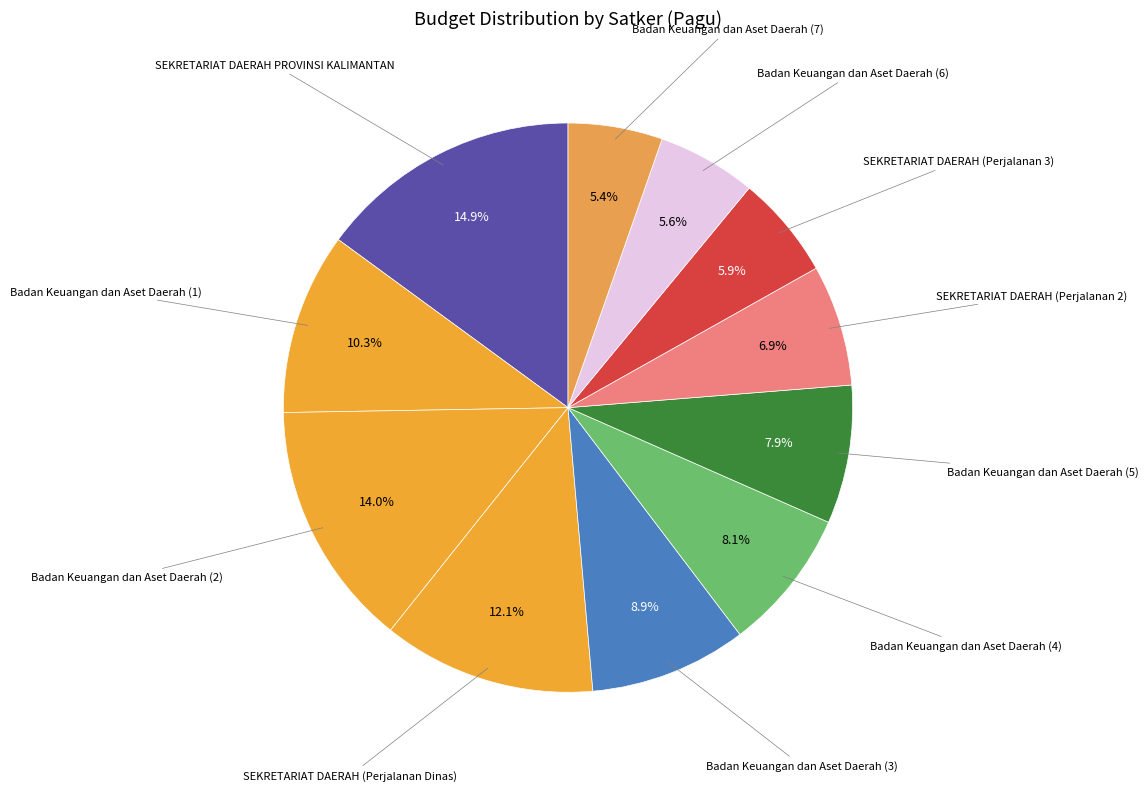

How many segments does this pie chart have?

11